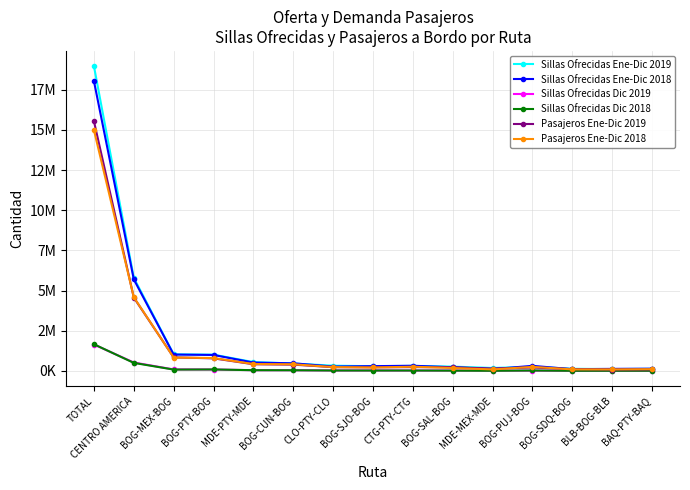

Reading left to right, transcribe all the data shown in this chart.

Sillas Ofrecidas Ene-Dic 2019: 18970085	5794805	1035810	1012947	550510	461962	326270	293093	314488	269685	184240	257879	133850	115956	128822
Sillas Ofrecidas Ene-Dic 2018: 18040042	5698771	1019985	994844	521378	474794	273660	297993	322063	229313	113704	316981	107770	128736	139848
Sillas Ofrecidas Dic 2019: 1643974	524719	94505	89378	46580	44698	29440	29006	25780	25703	21224	19874	13256	11504	10660
Sillas Ofrecidas Dic 2018: 1662351	500884	84231	92339	46076	42592	27422	25833	26466	18805	9600	27426	9242	10442	12058
Pasajeros Ene-Dic 2019: 15543676	4566496	844764	783763	416488	392586	235683	225426	237353	228532	149802	215086	115088	89519	93254
Pasajeros Ene-Dic 2018: 14991688	4590947	833665	801463	429743	415205	238743	215574	261993	183724	94526	253712	95724	95676	110384